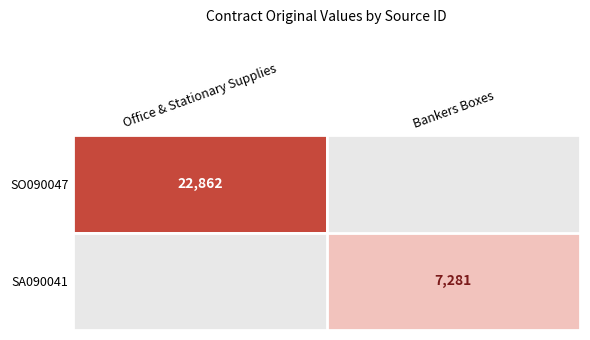

What is the sum of all SA090041 values?

7281.0